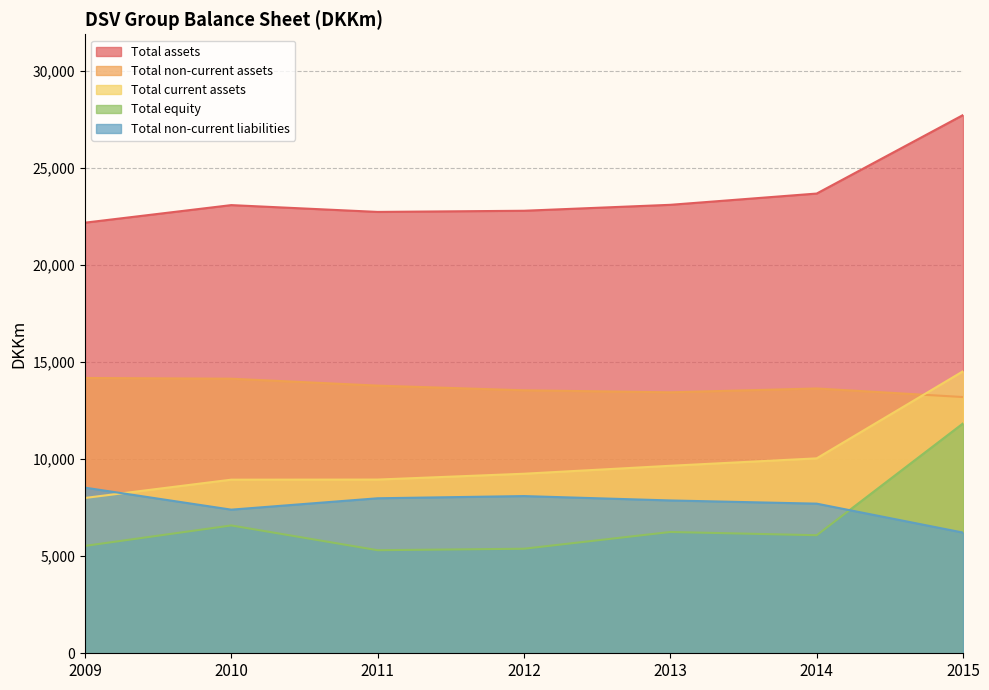

True or false: Total non-current assets and Total equity intersect in this chart.

False